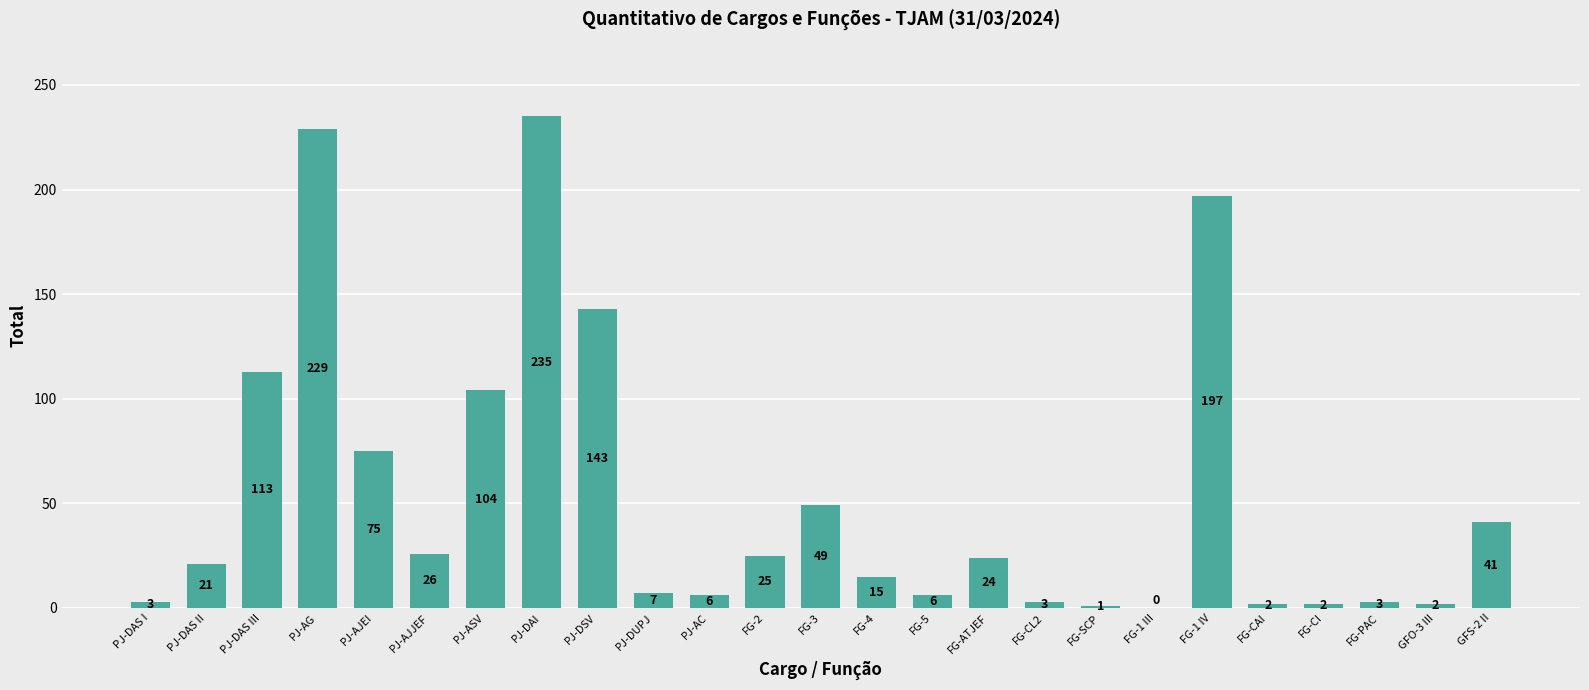

What is the greatest value displayed?

235